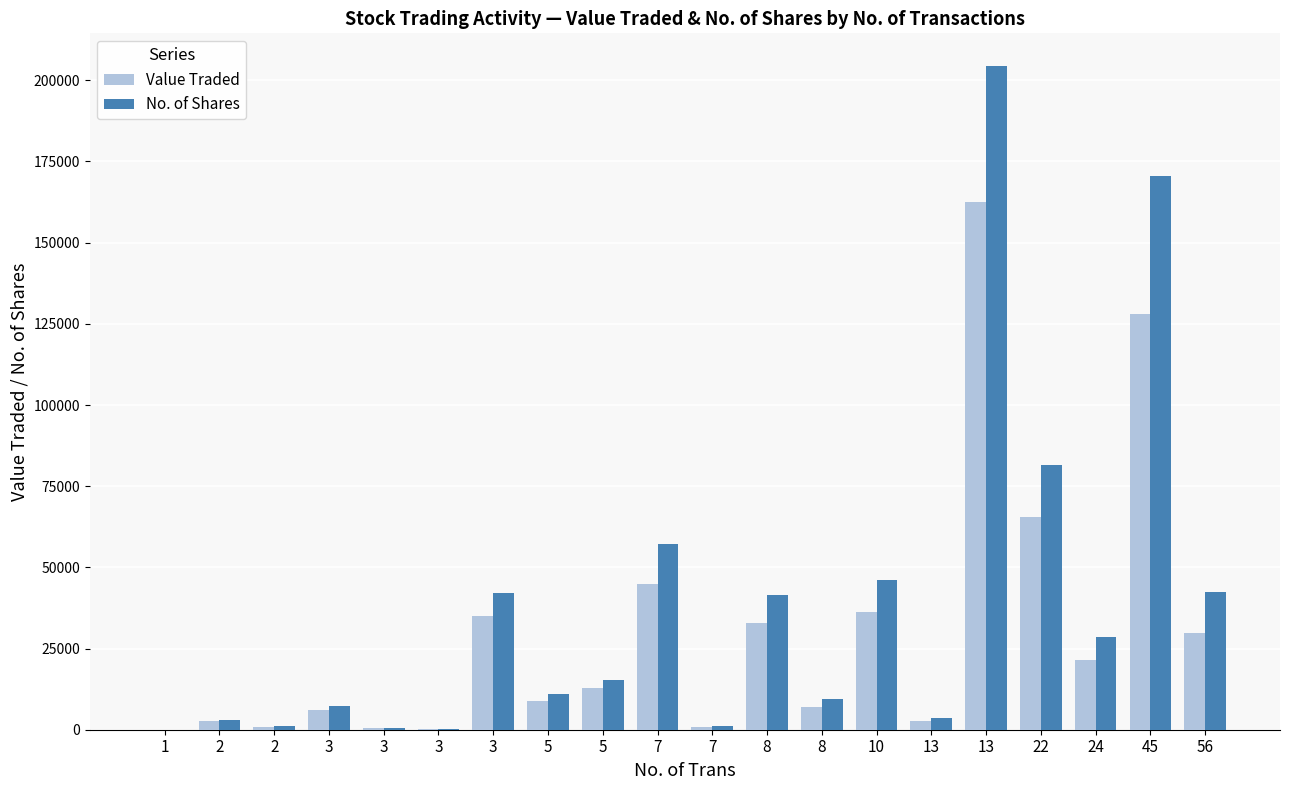

Are the bars grouped side by side (vs. stacked)?

Yes